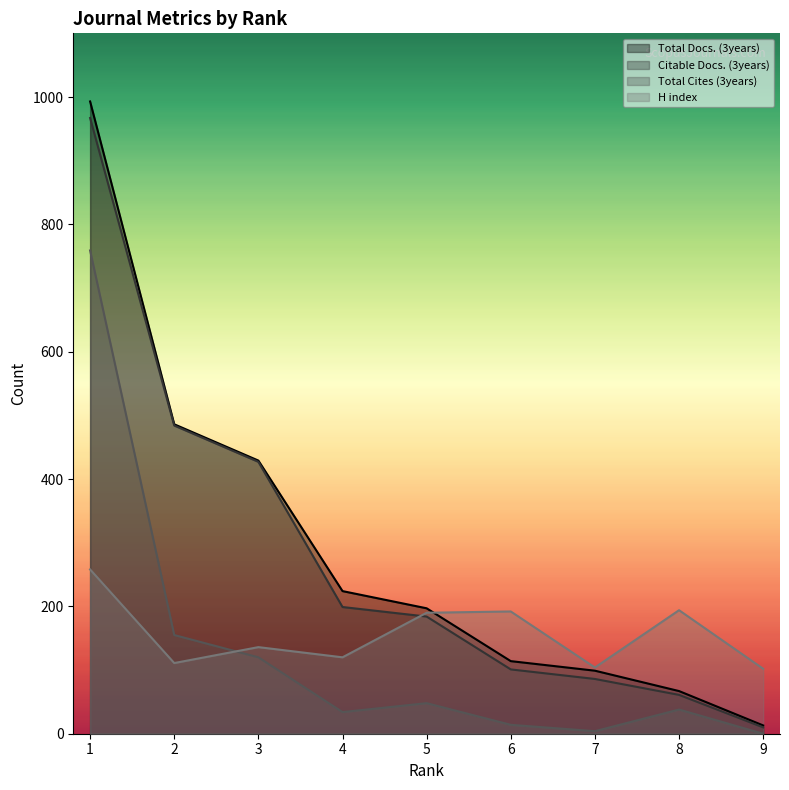

At how many categories does at least one series exceed 942?

1